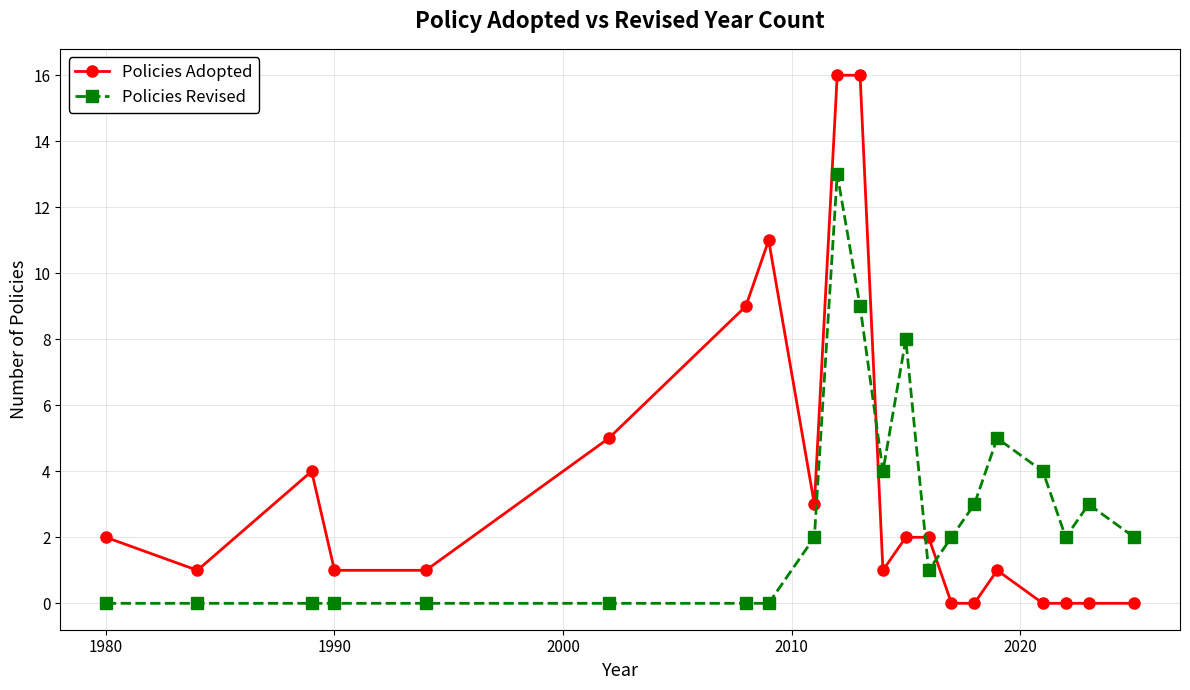

What is the sum of all Policies Adopted values?

75